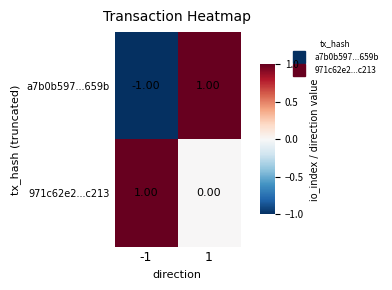

Which series has the largest total across all categories?

971c62e2...c213